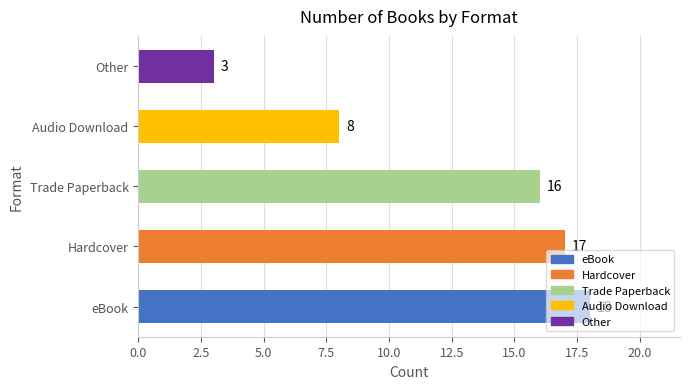

Which label corresponds to the largest value in the chart?

eBook